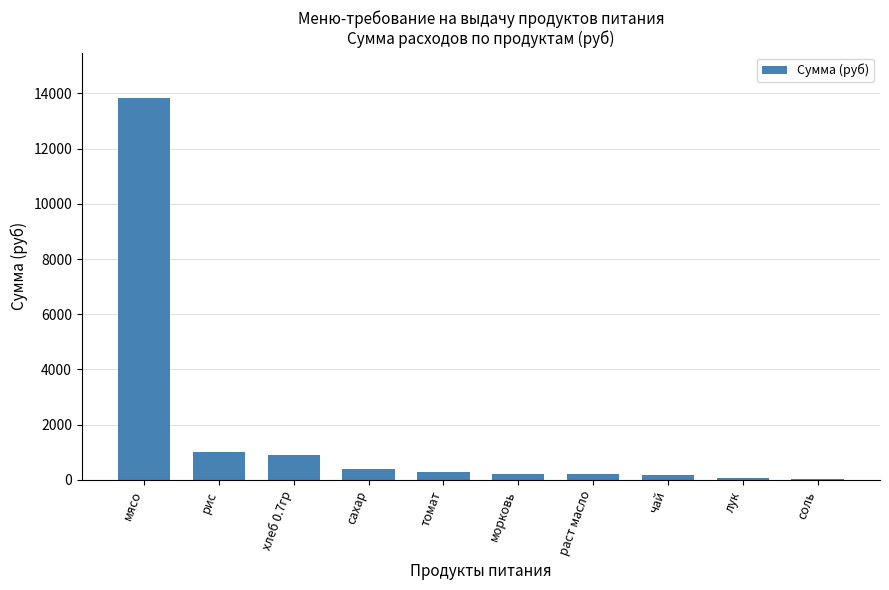

At which category does the chart reach its peak across all series?

мясо